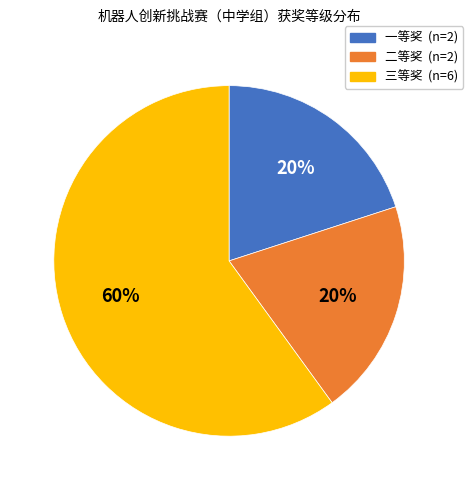

What is the ratio of the value at 三等奖 to the value at 二等奖?

3.0